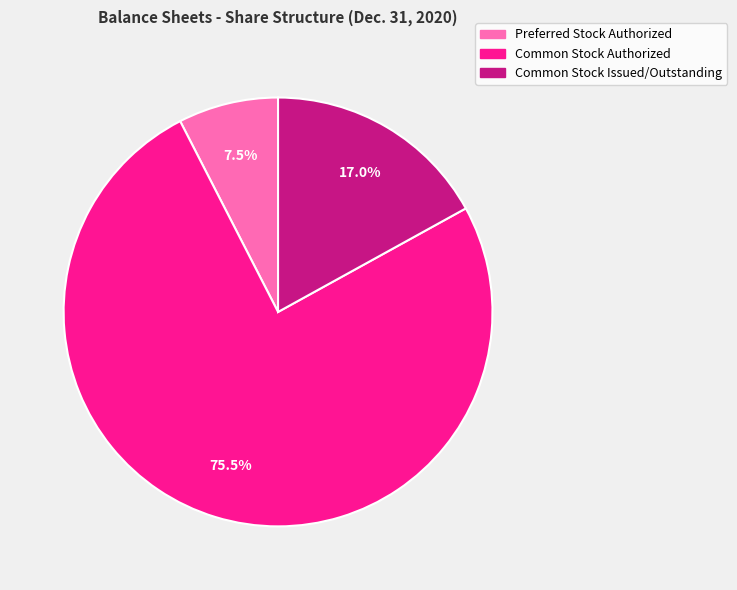

Between Preferred Stock Authorized and Common Stock Issued/Outstanding, which is larger?

Common Stock Issued/Outstanding